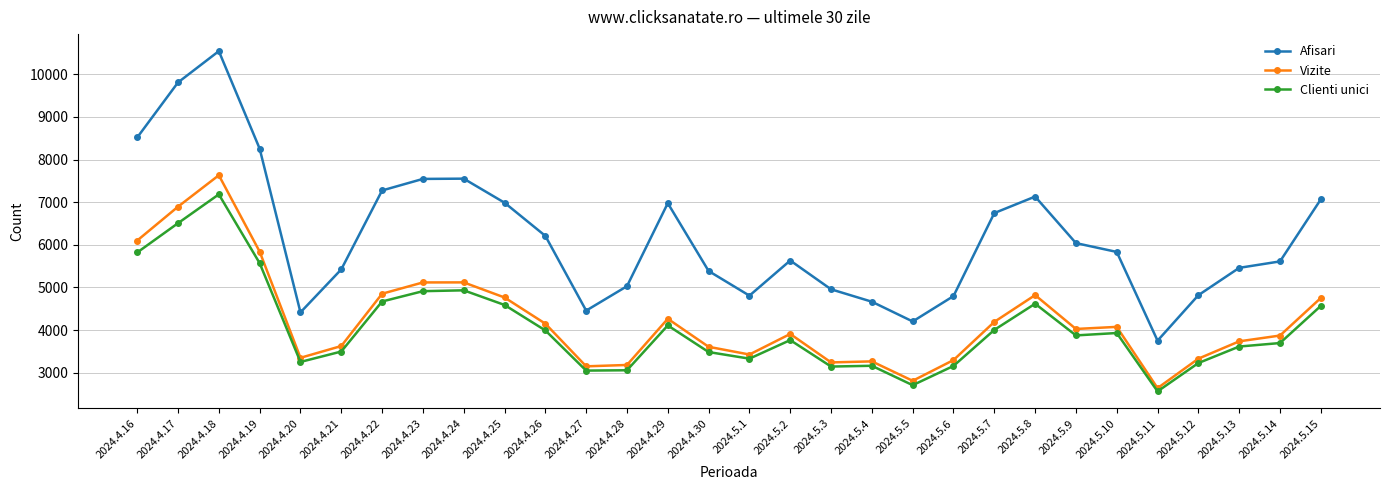

At which category is the sum across all series the highest?

2024.4.18